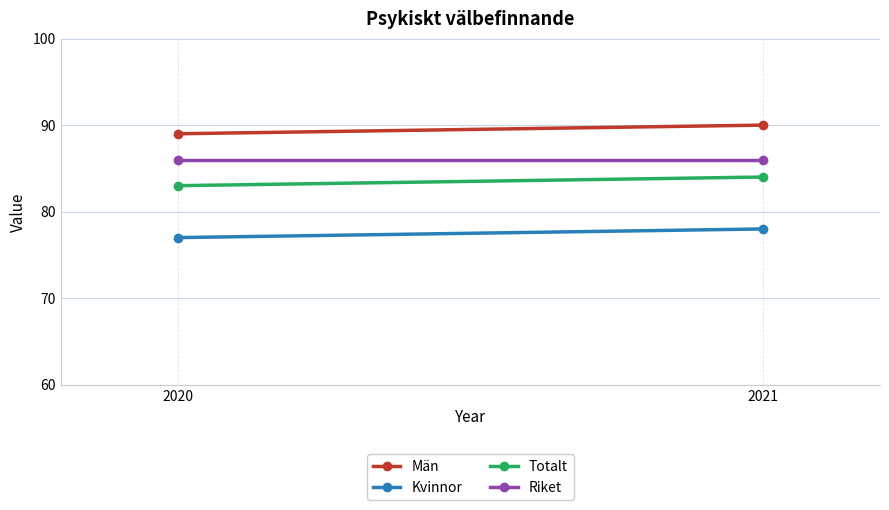

Which series has the largest total across all categories?

Män